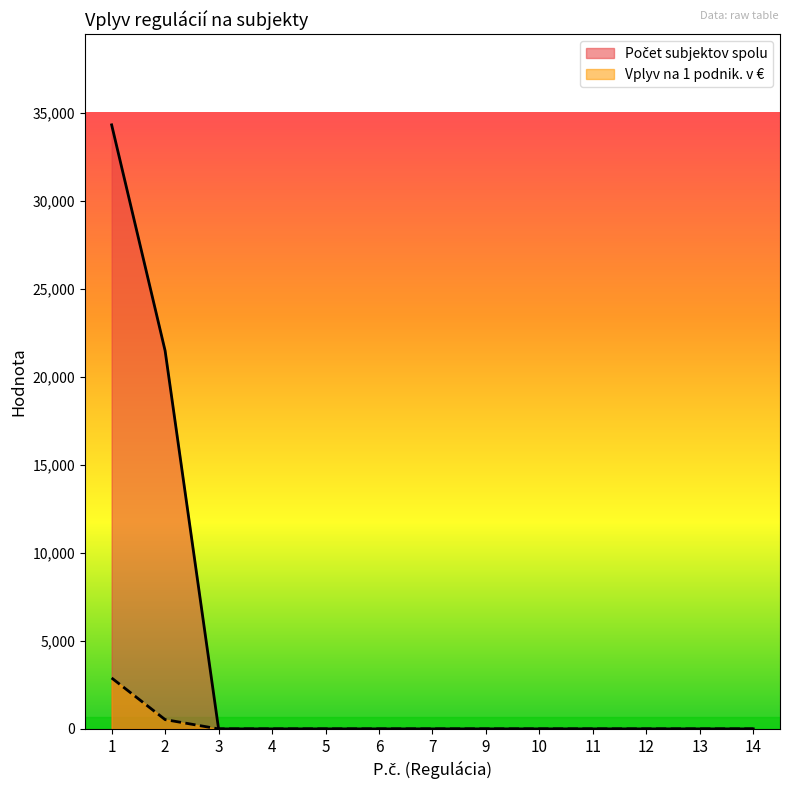

Between 14 and 5, which is larger?

14